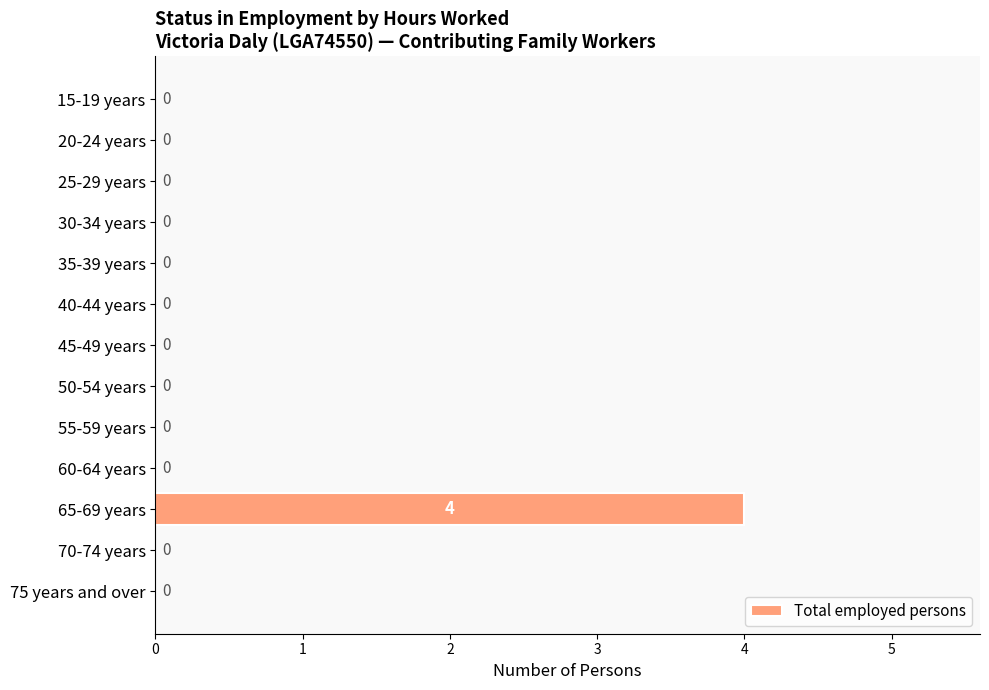

Are the bars horizontal?

Yes